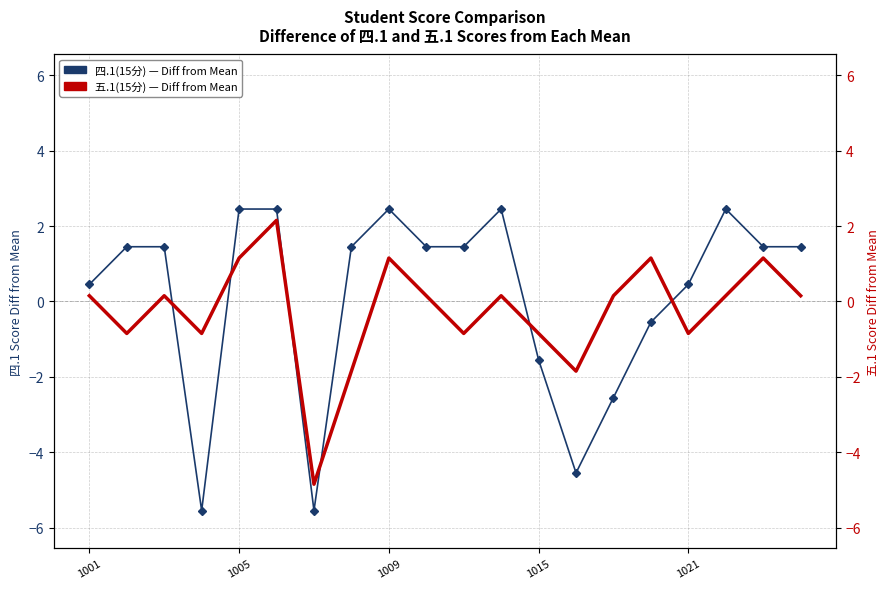

What value does the 四.1(15分) Diff from Mean series have at 19?

1.4